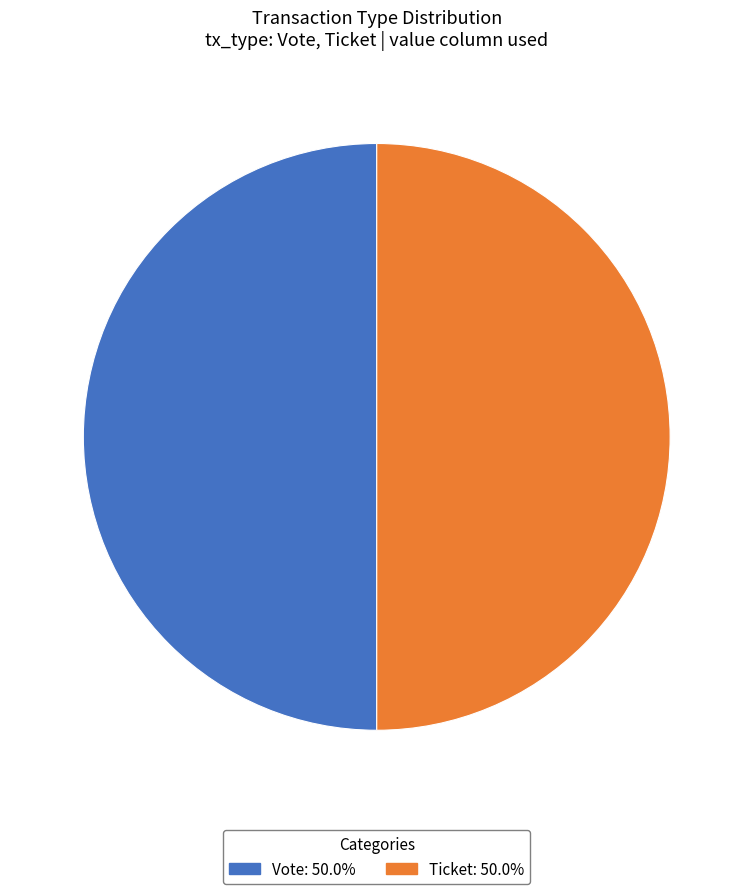

Approximately how many times larger is the value at Ticket: 50.0% compared to Vote: 50.0%?

1.0